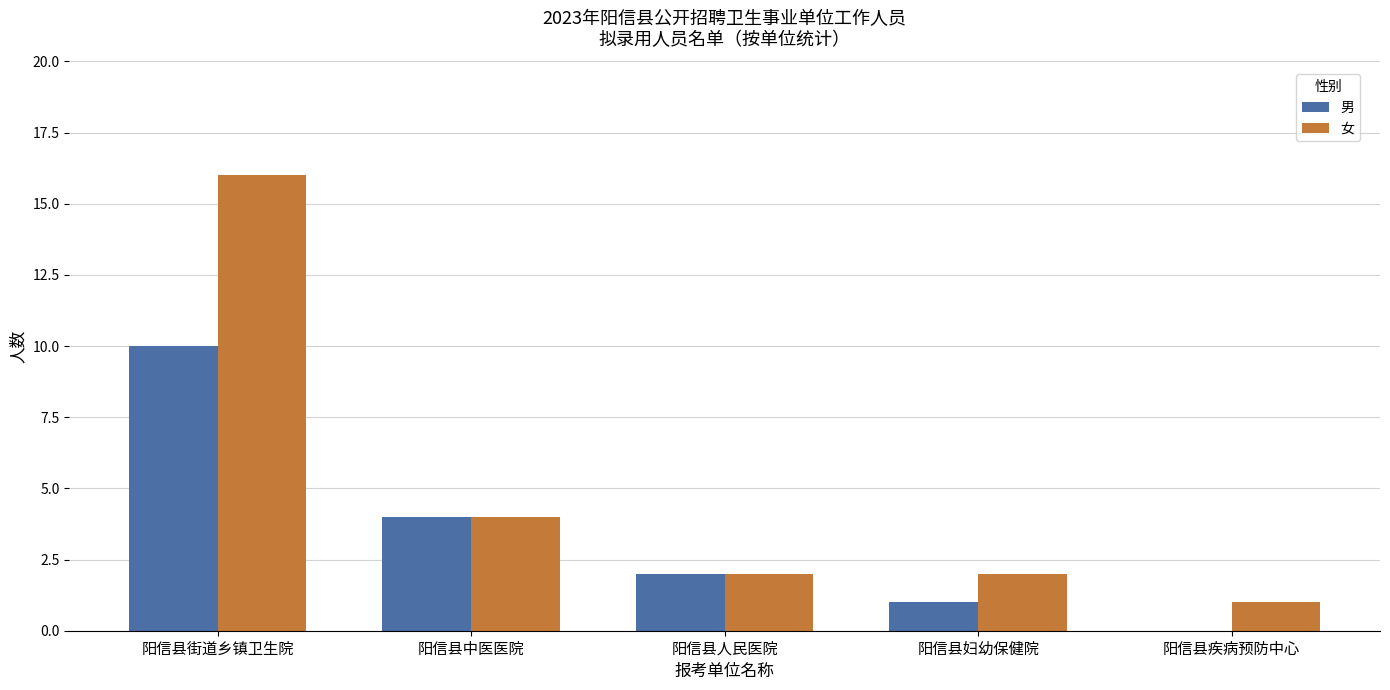

What is the difference between the 男 values at 阳信县疾病预防中心 and 阳信县中医医院?

4